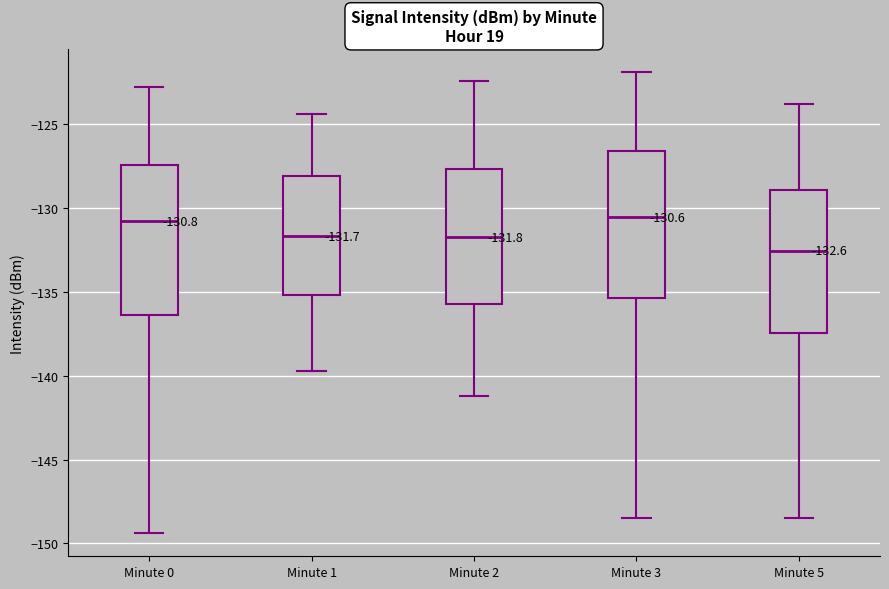

Which box's median line is the lowest?

Minute 5